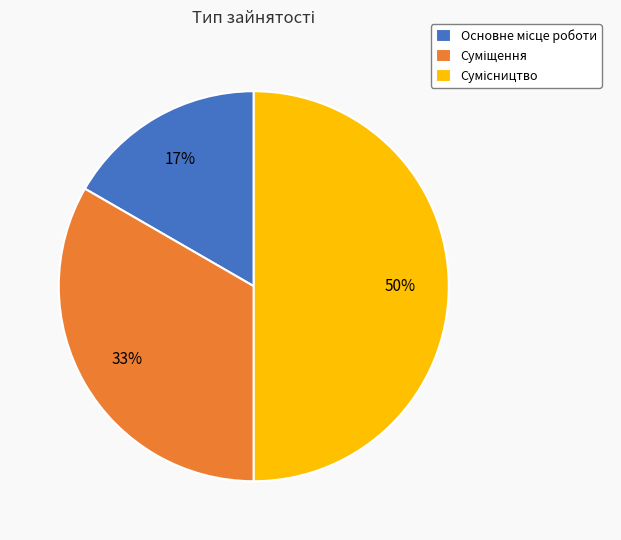

To the nearest percent, what is the average slice percentage?

33%